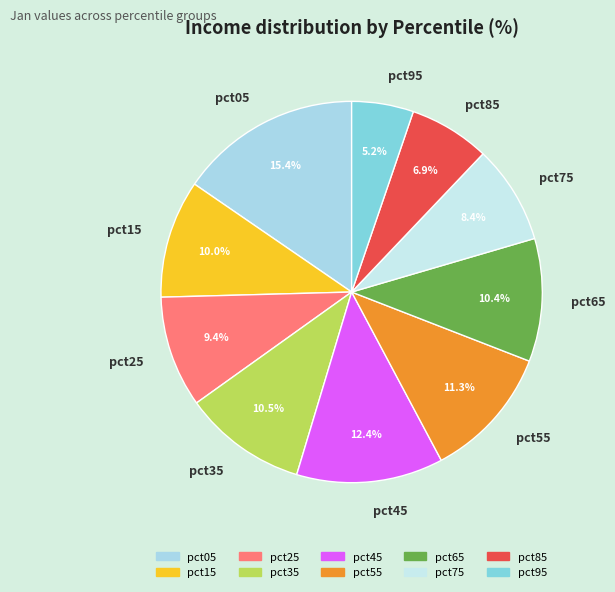

Between pct05 and pct25, which is larger?

pct05